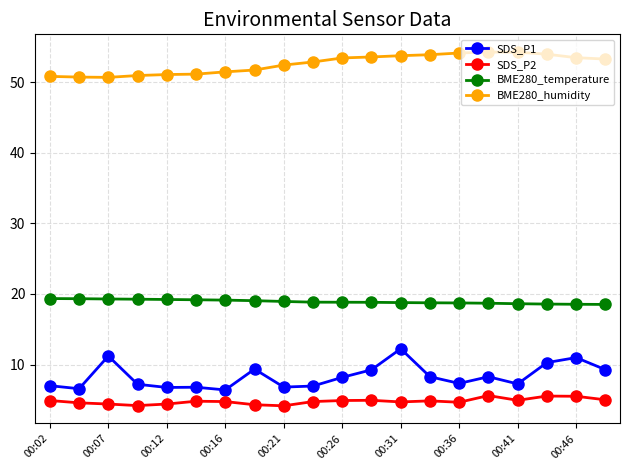

What is the smallest value displayed?

4.2